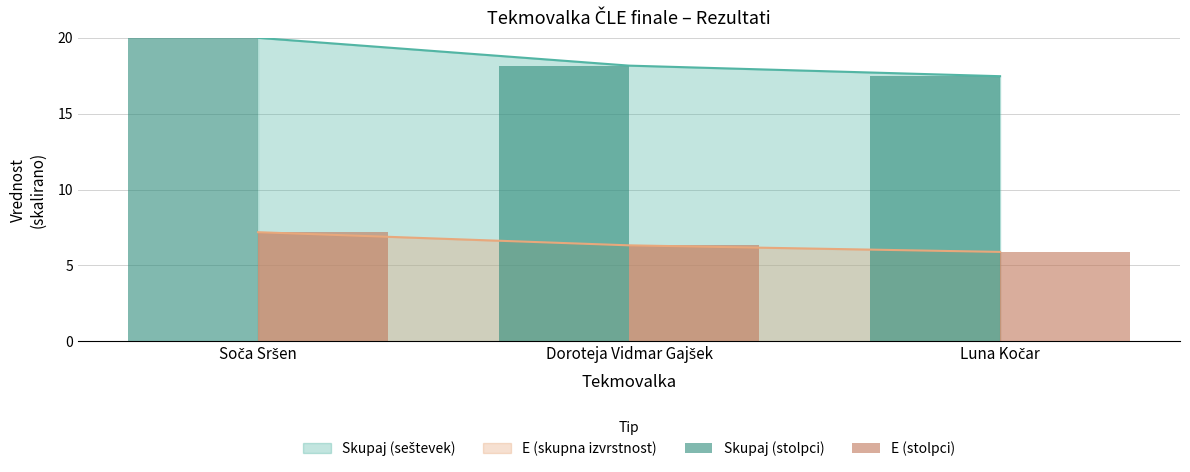

Rank the categories by E (stolpci) value from lowest to highest.

Luna Kočar, Doroteja Vidmar Gajšek, Soča Sršen